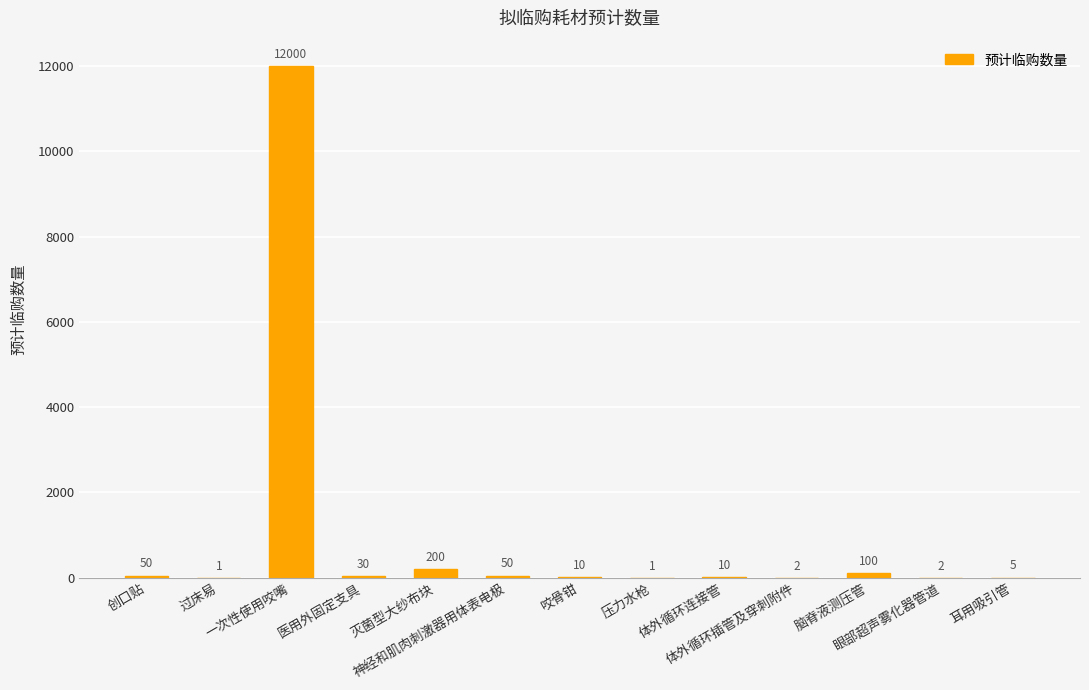

Are the bars horizontal?

No